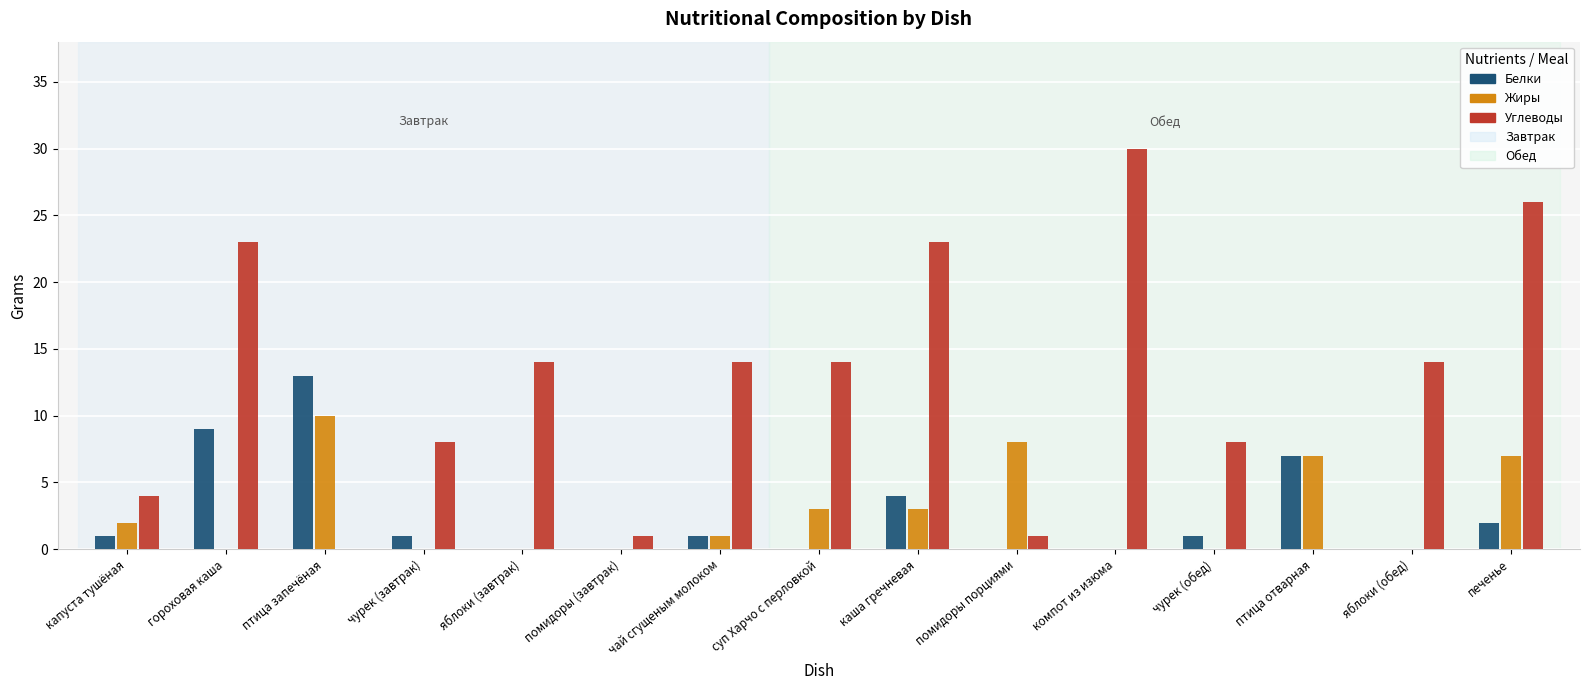

At which category is the sum across all series the highest?

печенье